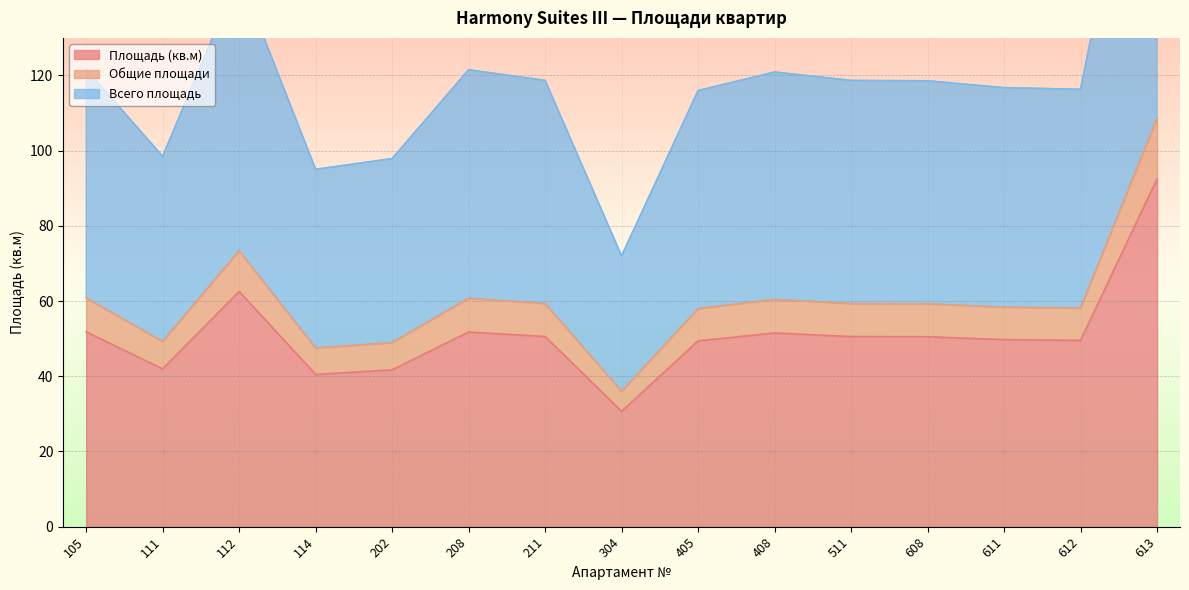

True or false: Общие площади and Площадь (кв.м) cross at least once.

False